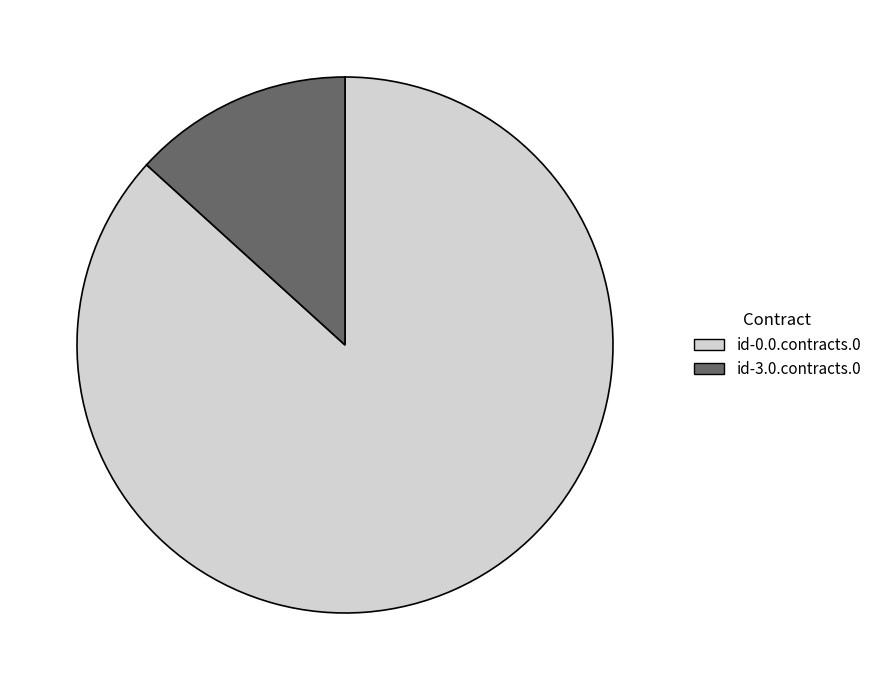

Approximately how many times larger is the value at id-0.0.contracts.0 compared to id-3.0.contracts.0?

6.5